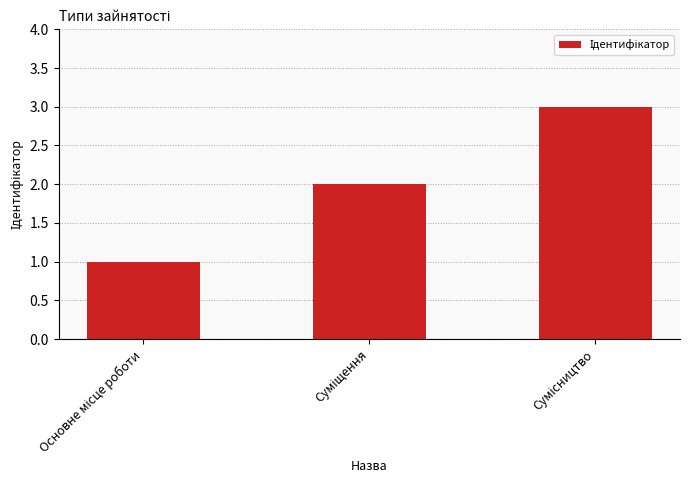

What is the smallest value displayed?

1